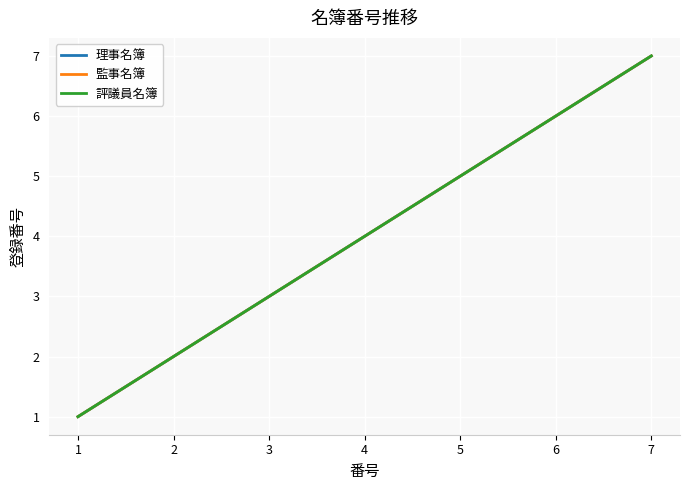

Is this an area chart (filled region under the line)?

No